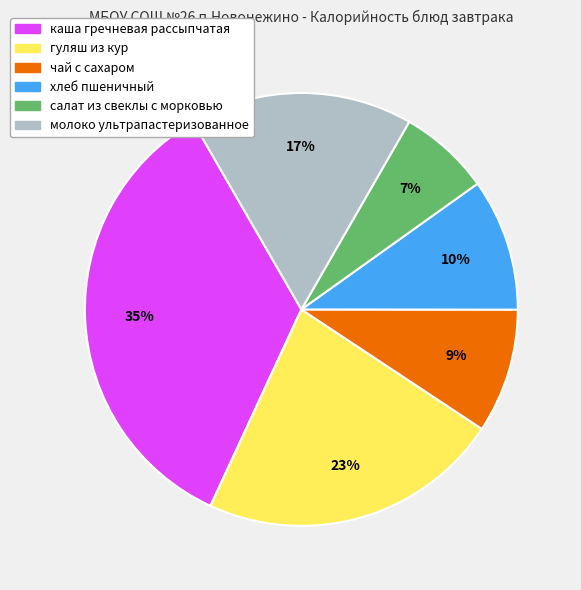

To the nearest percent, what is the combined percentage of каша гречневая рассыпчатая and салат из свеклы с морковью?

42%